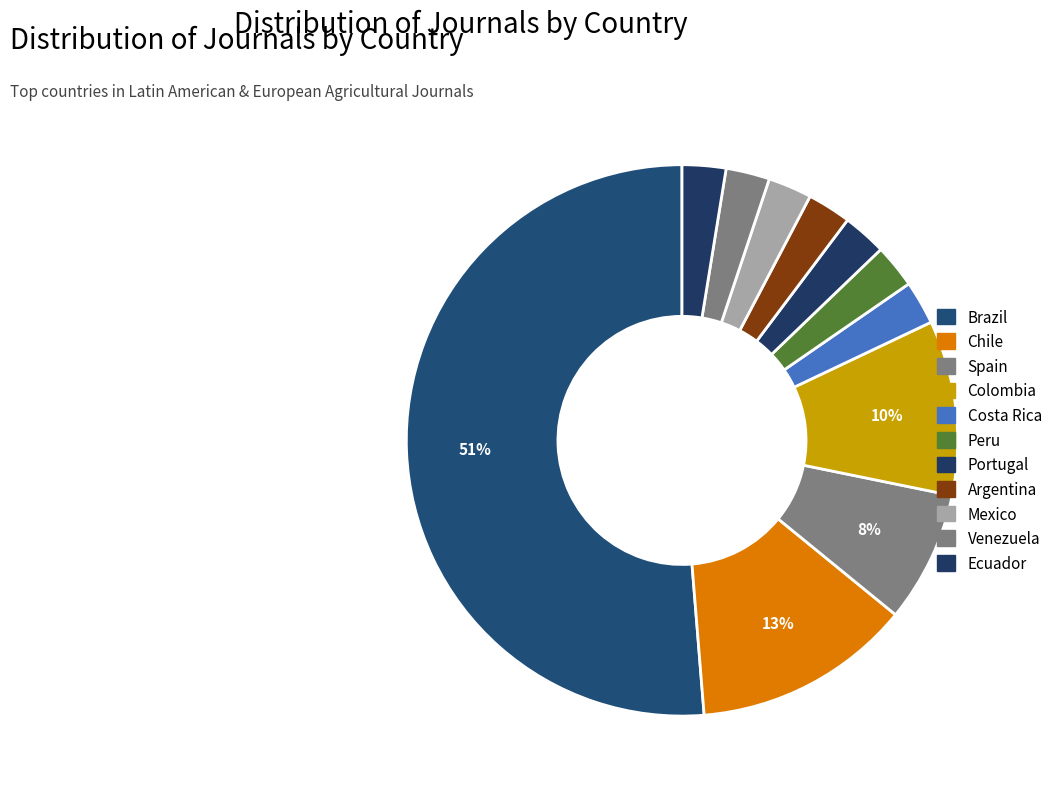

Count the number of slices in the pie.

11